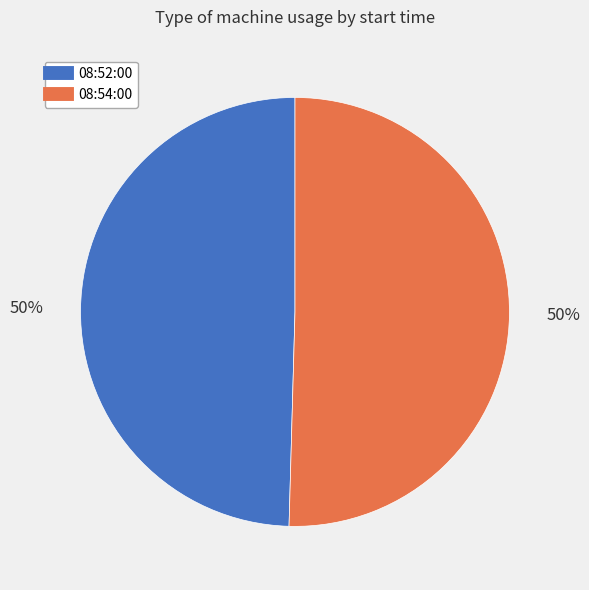

To the nearest percent, what is the combined percentage of 08:52:00 and 08:54:00?

100%